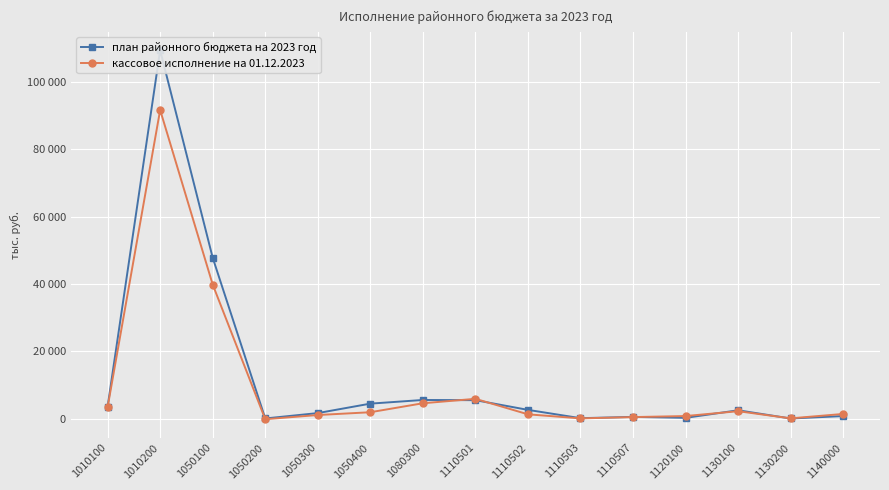

Between 1050100 and 1110507, which series saw the biggest shift?

план районного бюджета на 2023 год